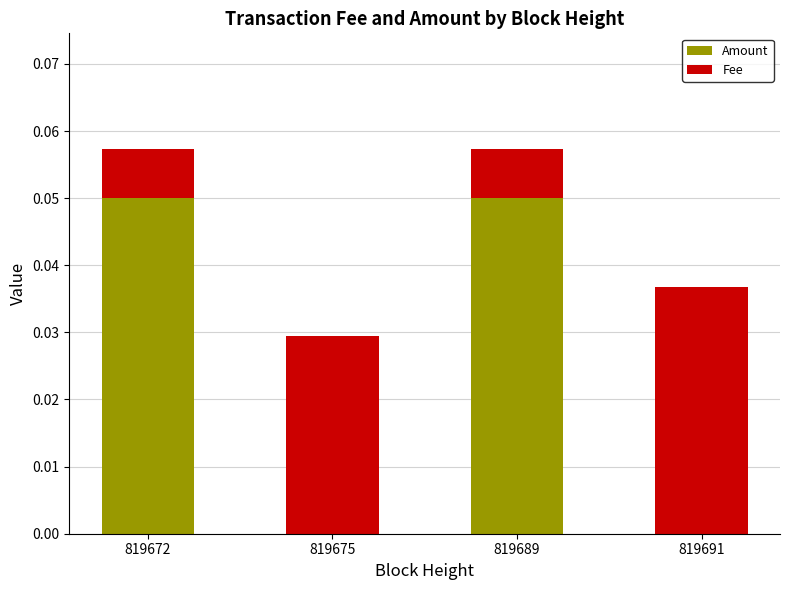

Are the bars grouped side by side (vs. stacked)?

No